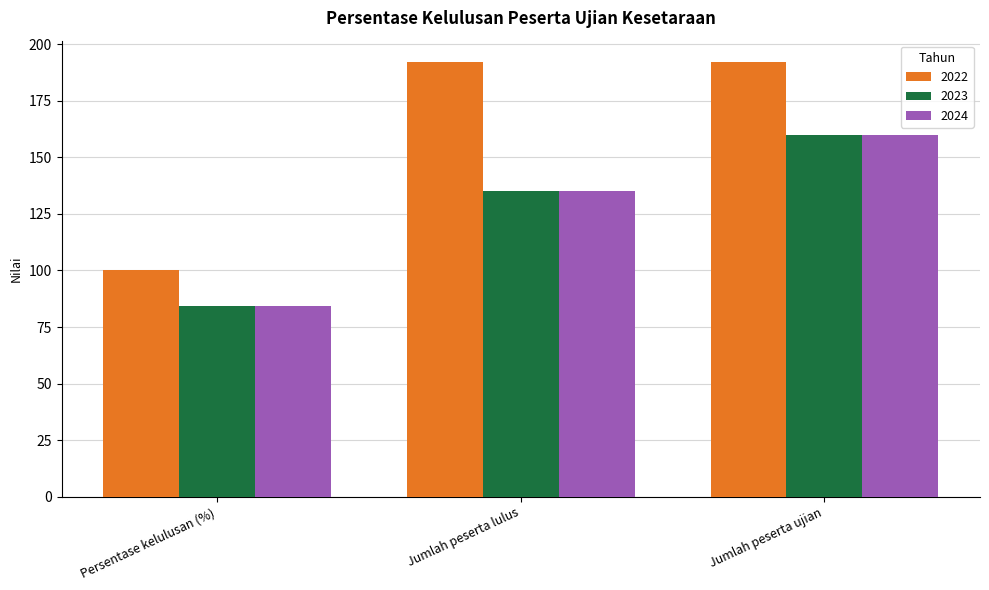

How many series are shown in this chart?

3